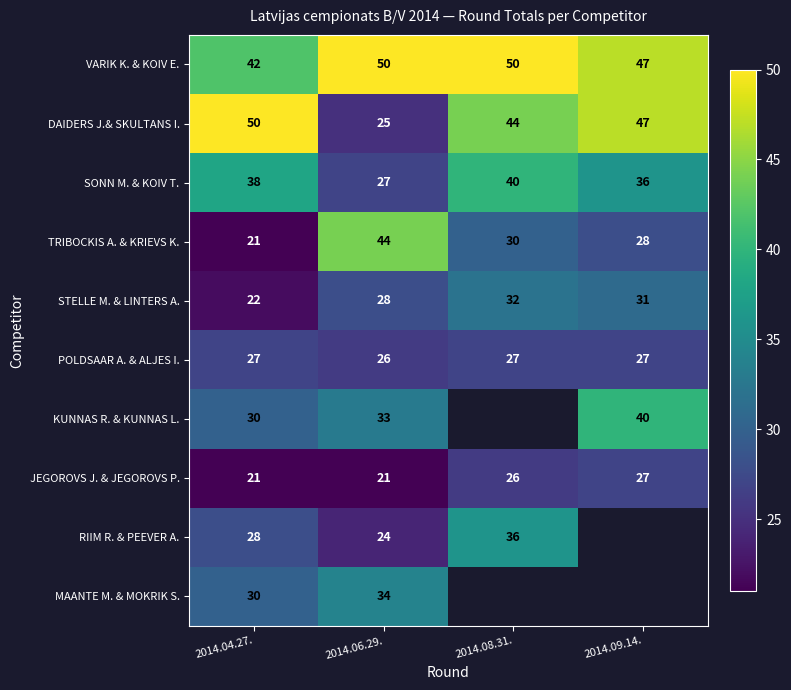

How many distinct data groups are displayed?

10